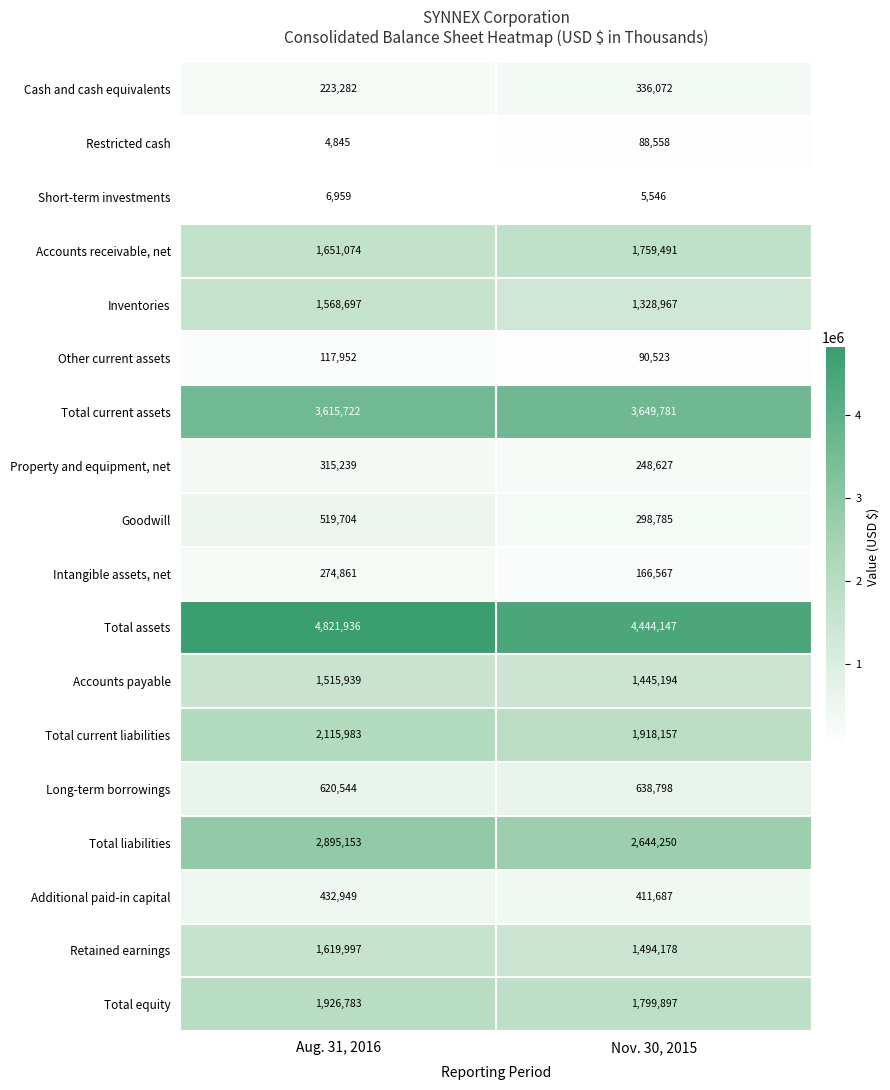

What is the greatest value displayed?

4821936